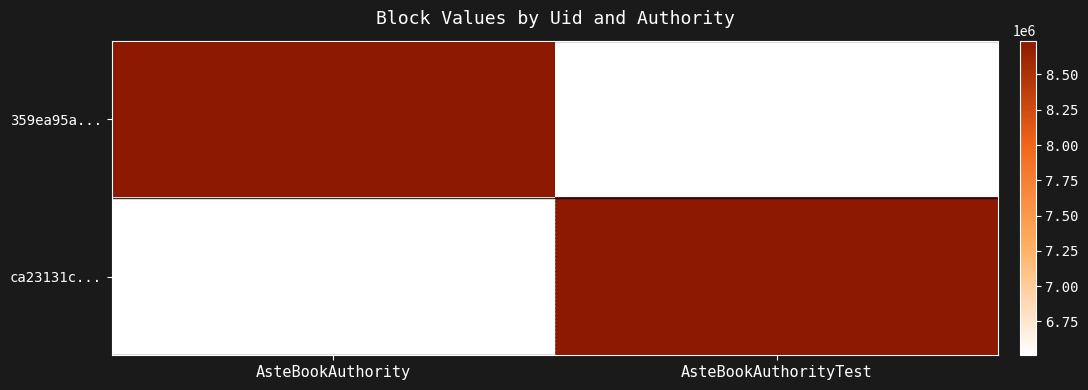

Reading left to right, transcribe all the data shown in this chart.

359ea95a...: AsteBookAuthority=8739537	AsteBookAuthorityTest=6510449
ca23131c...: AsteBookAuthority=6510449	AsteBookAuthorityTest=8739537